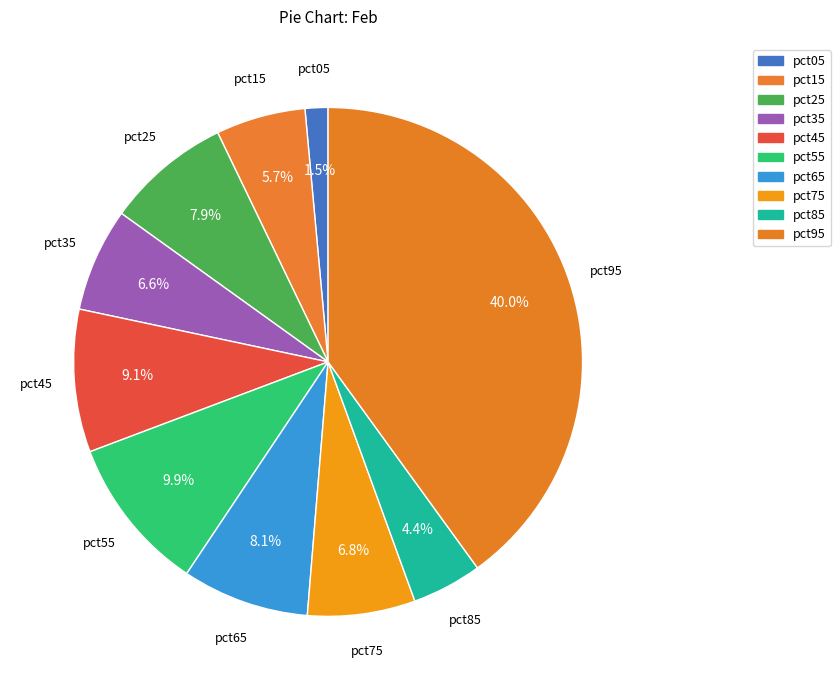

Count the number of slices in the pie.

10